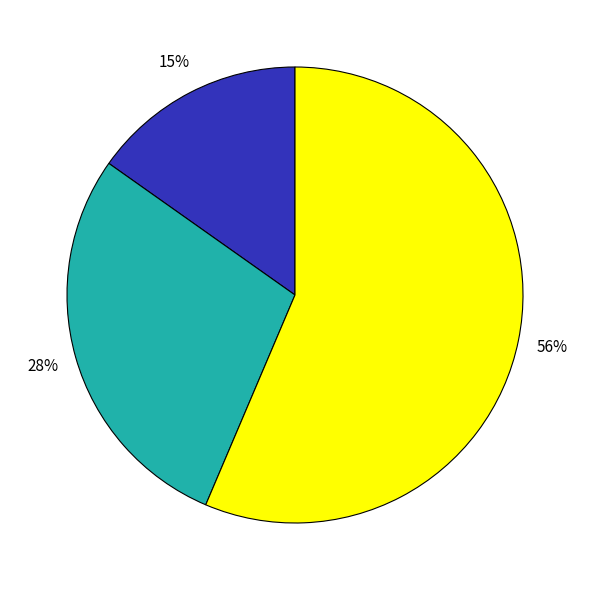

To the nearest percent, what is the difference between the largest and smallest slice percentages?

41%